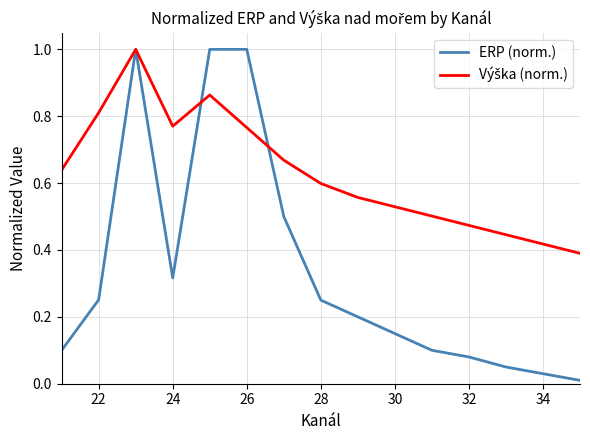

Which series has the largest range (max minus min)?

ERP (norm.)